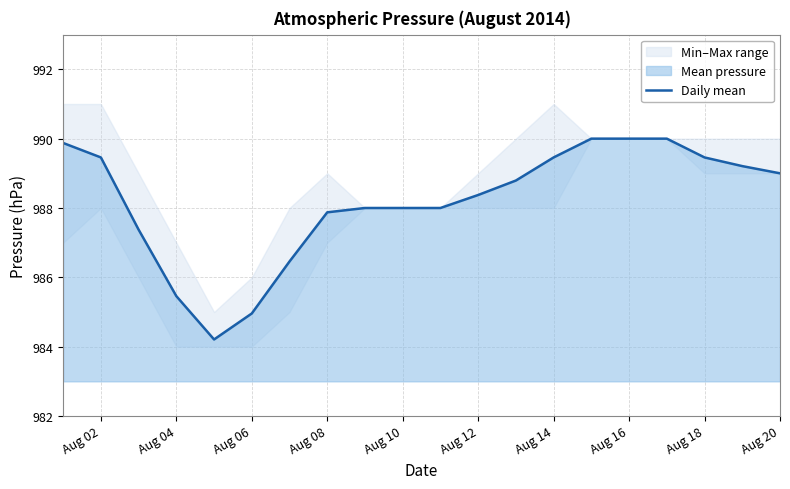

What is the average value?

988.2